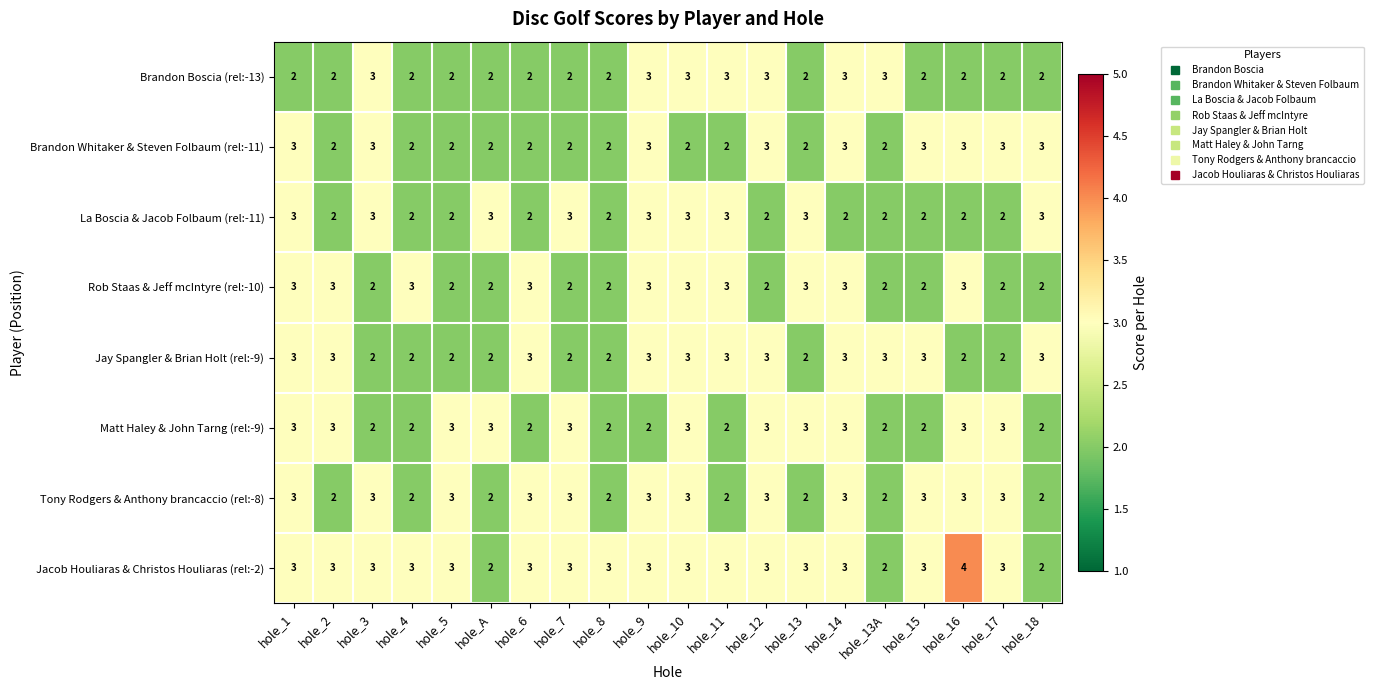

True or false: Jay Spangler & Brian Holt (rel:-9) has a value of 5 at hole_15.

False